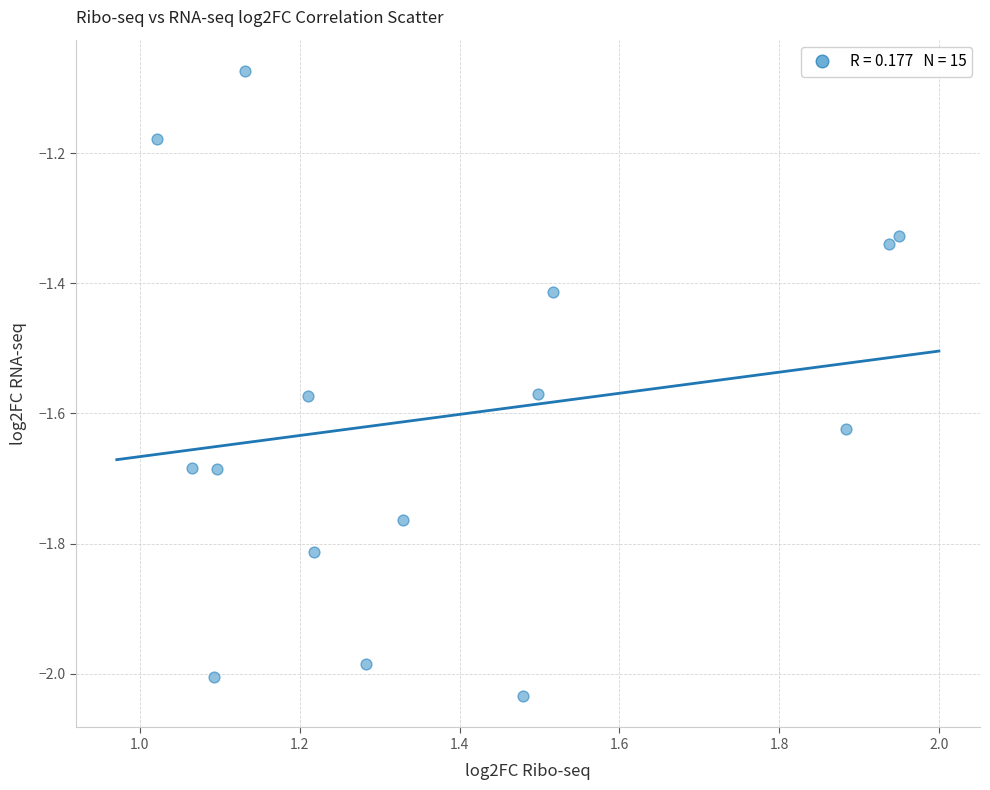

What is the range of X values (max minus min)?

0.9